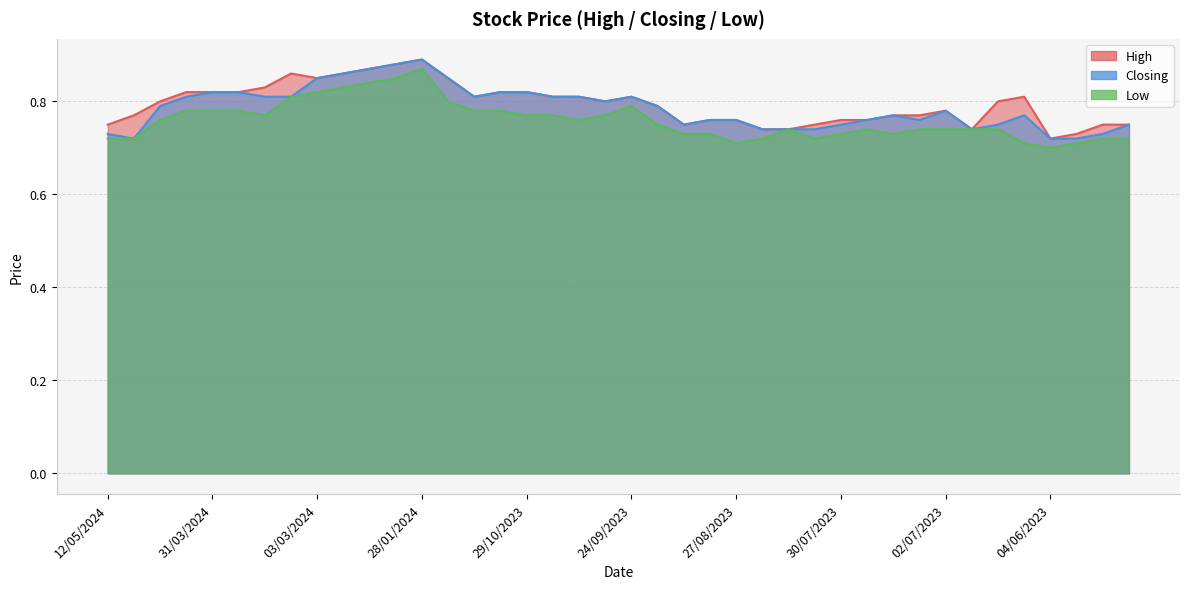

What is the total value across all series at 28/04/2024?

2.4